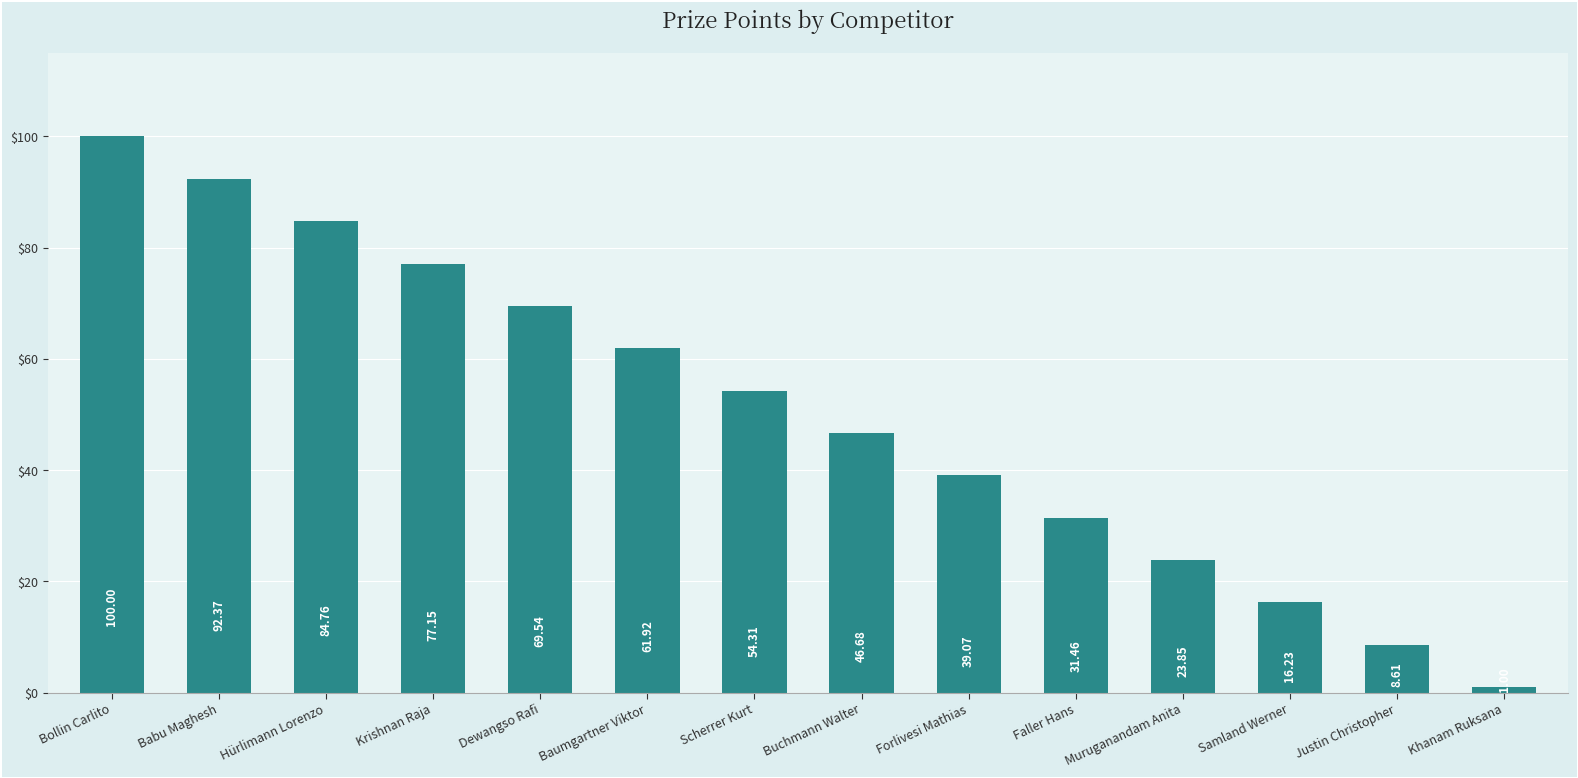

What is the sum of the values at Buchmann Walter and Khanam Ruksana?

47.7